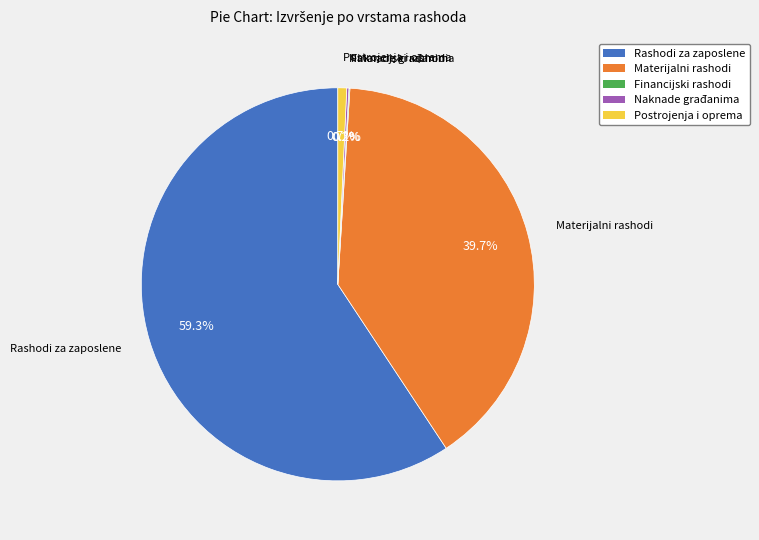

The Rashodi za zaposlene slice represents 59% of the pie. True or false?

True